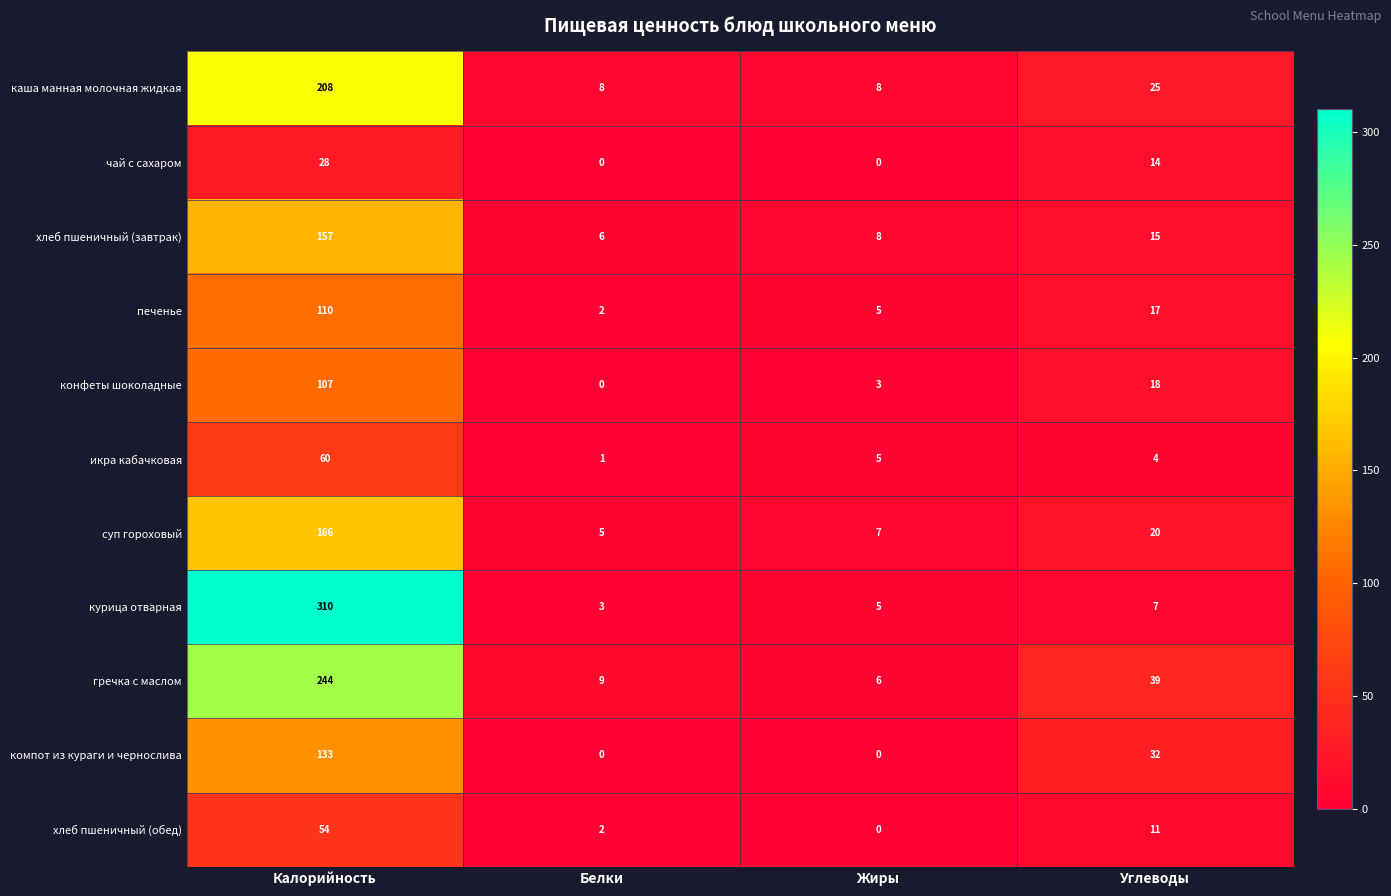

At which category is the sum across all series the highest?

Калорийность